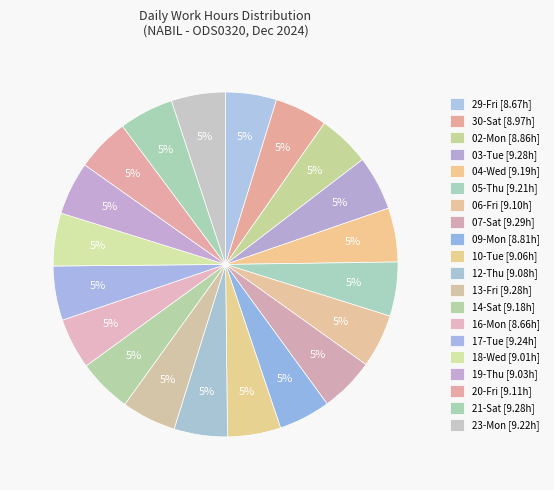

What percentage do 16-Mon and 04-Wed together represent?

9.8%